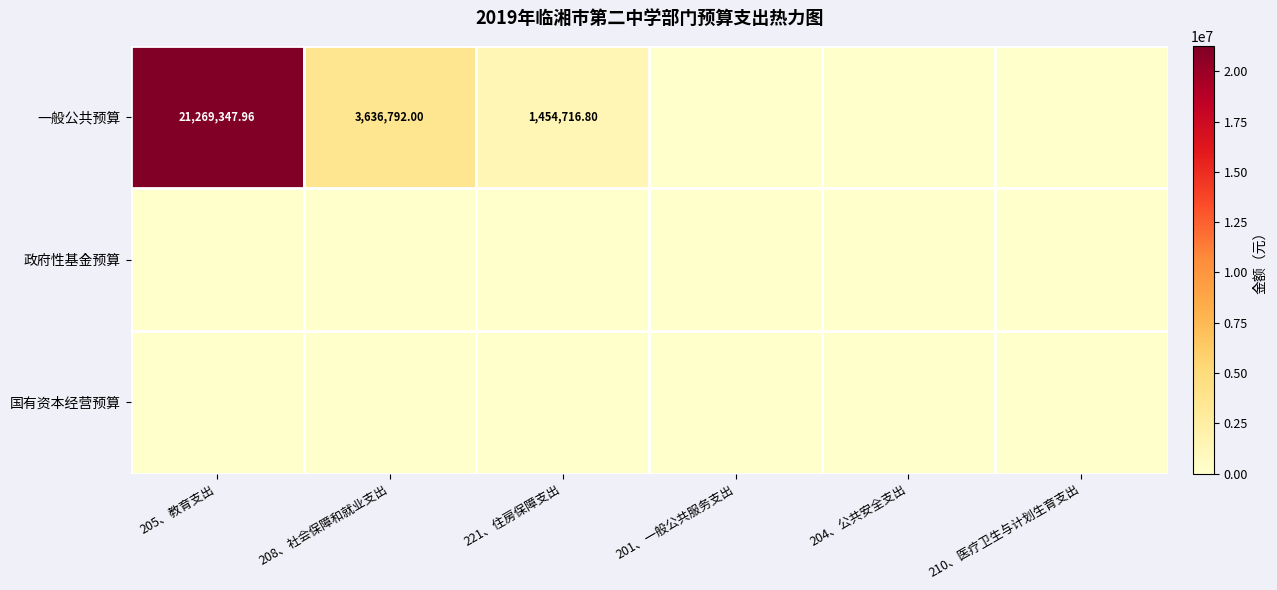

How many values in the 一般公共预算 series are below 1454716?

3